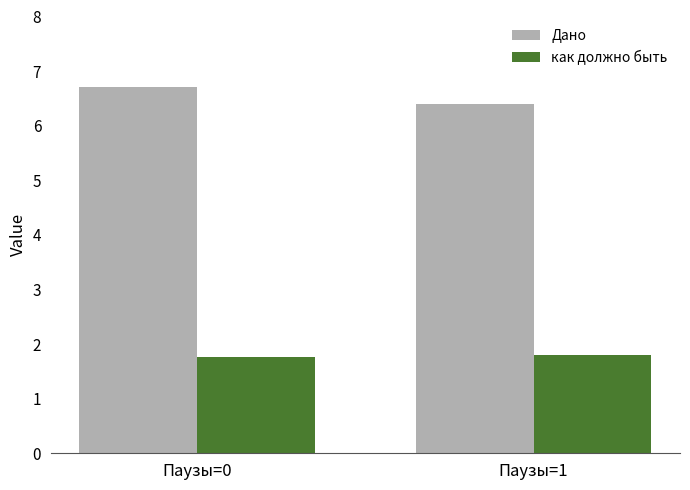

Which series has the widest spread of values?

Дано